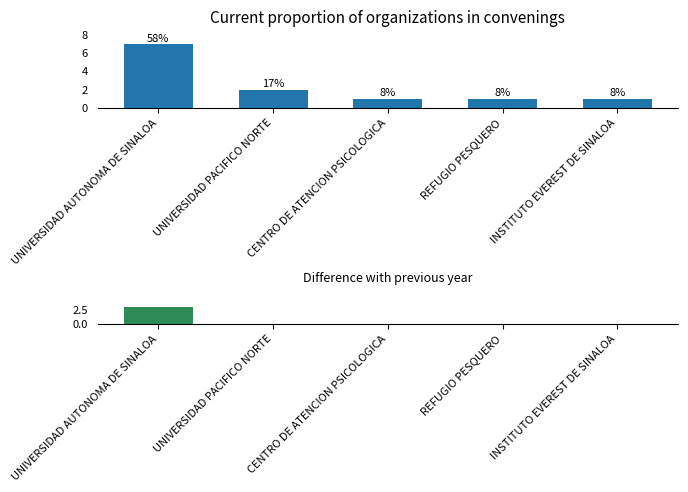

Rank the categories by Difference value from highest to lowest.

UNIVERSIDAD AUTONOMA DE SINALOA, UNIVERSIDAD PACIFICO NORTE, CENTRO DE ATENCION PSICOLOGICA, REFUGIO PESQUERO, INSTITUTO EVEREST DE SINALOA